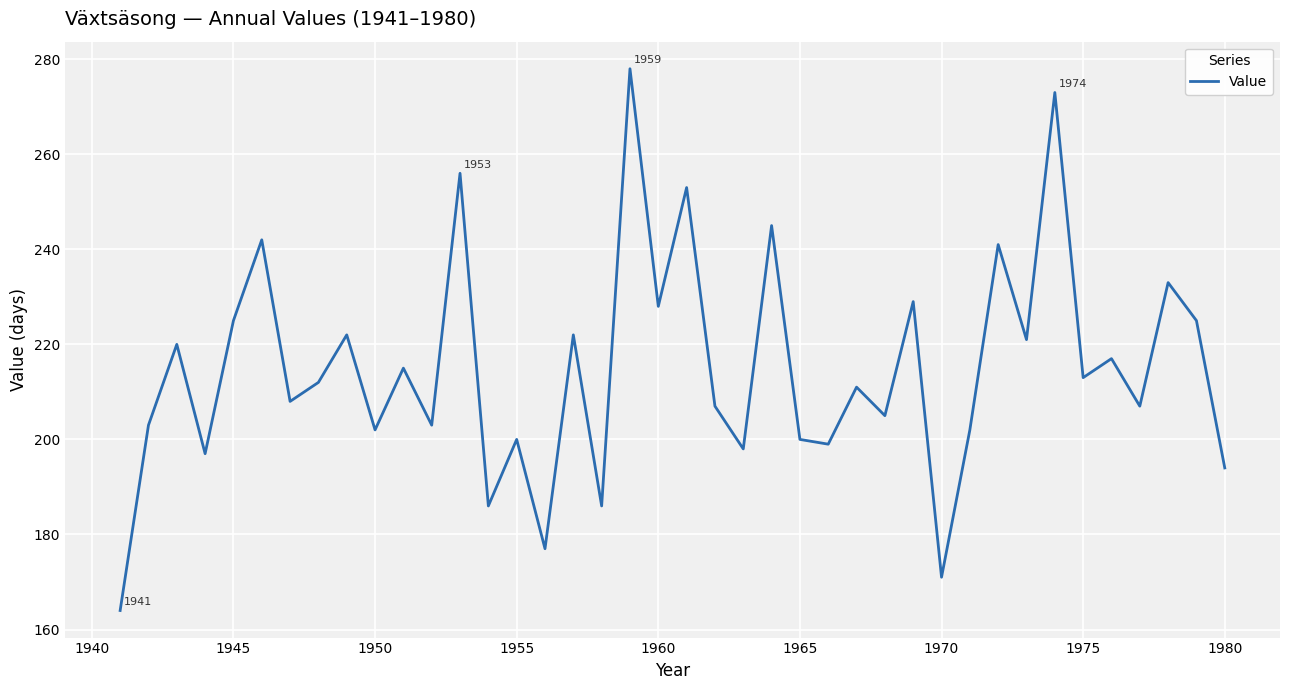

What is the greatest value displayed?

278